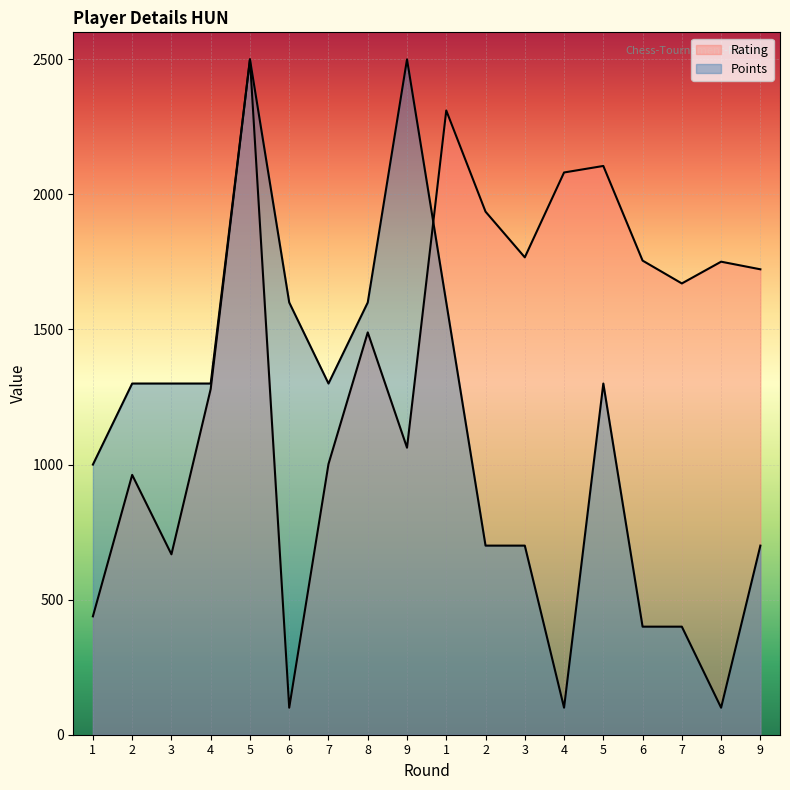

At which category does the chart reach its minimum across all series?

6